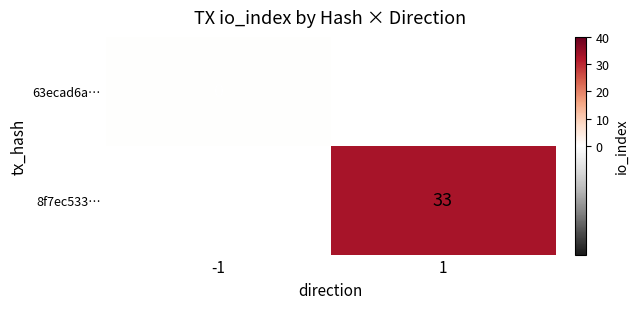

True or false: 8f7ec533… has a value of 33 at 1.

True